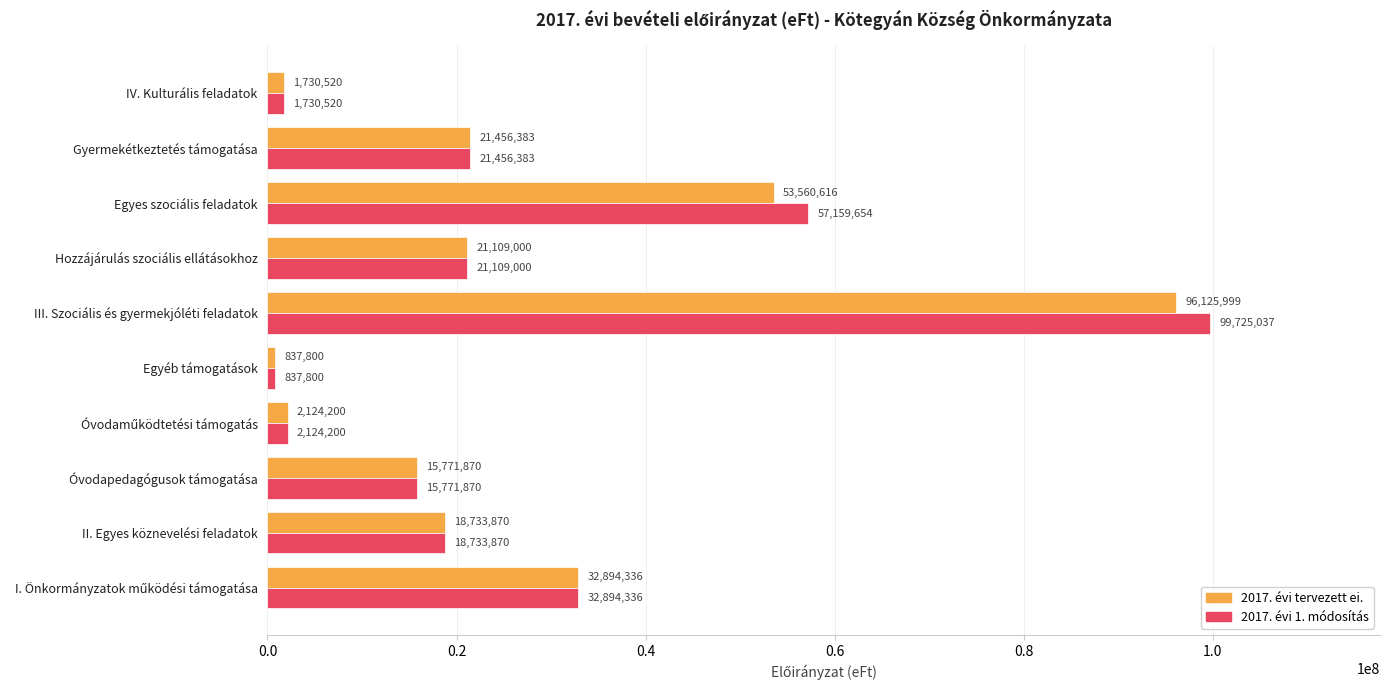

True or false: 2017. évi 1. módosítás has a value of 6629145 at Gyermekétkeztetés támogatása.

False